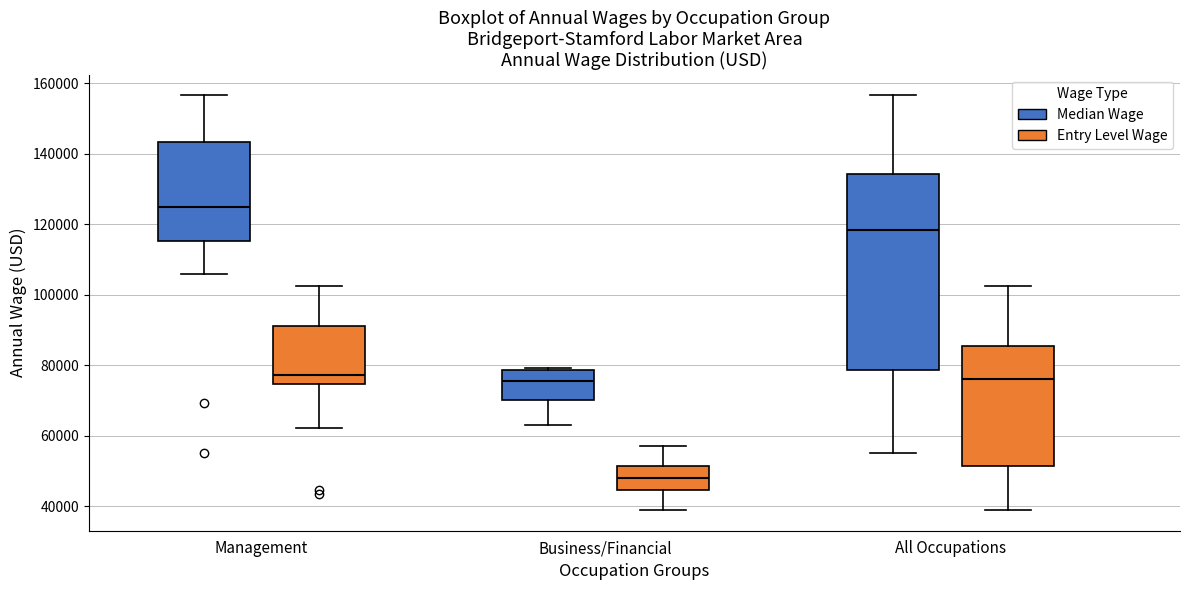

Where does the lower whisker of the box for Business/Financial (Median Wage) end on the y-axis? The values are not printed on the chart, so give them approximately, as read against the axis.

64000